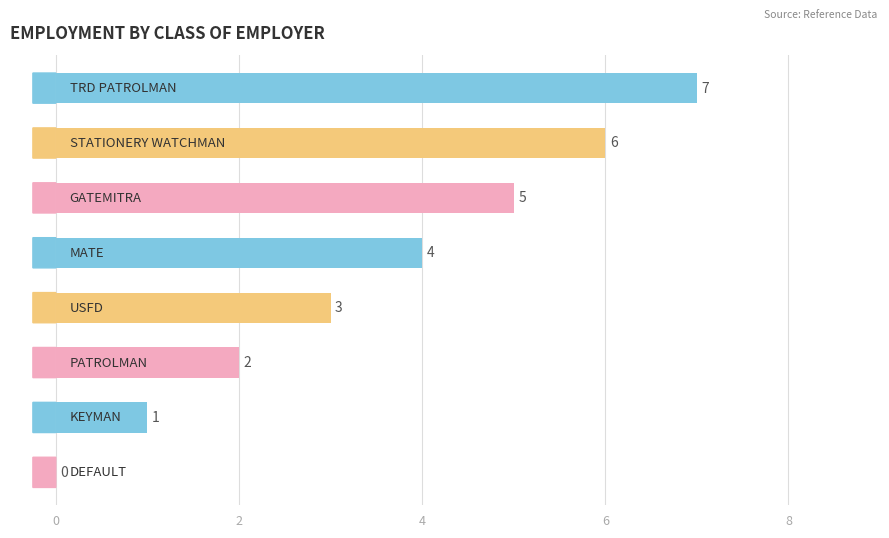

What is the sum of all values?

28